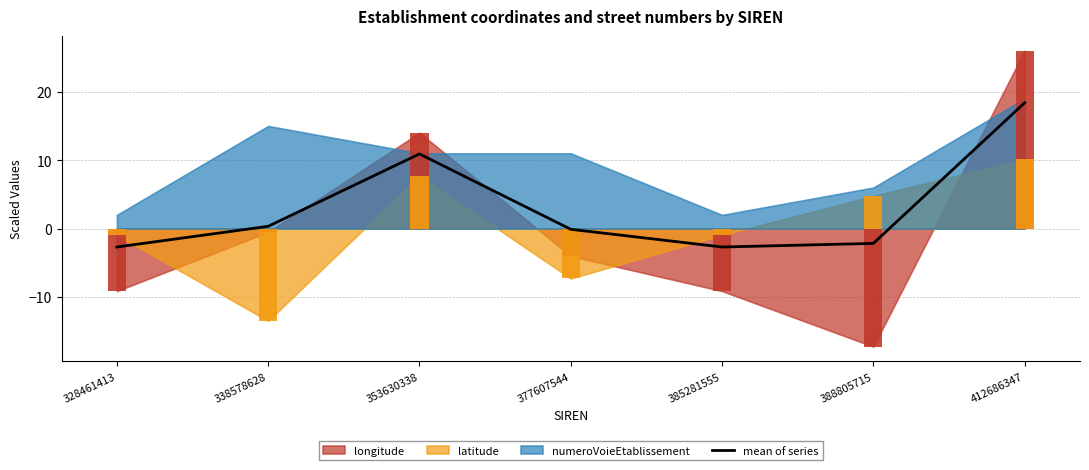

Which label corresponds to the largest value in the chart?

412686347